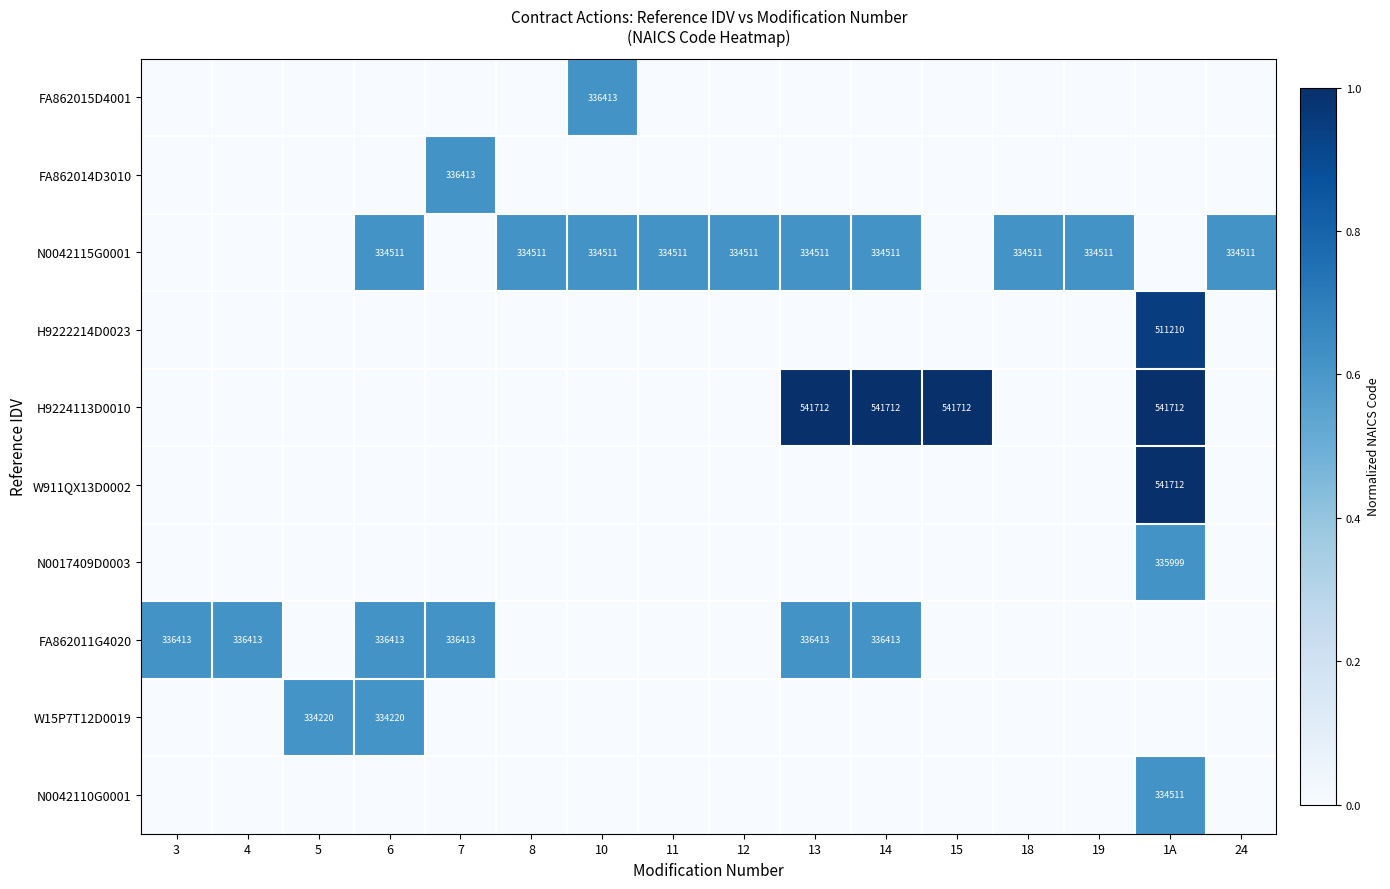

True or false: N0042115G0001 has a value of 70139 at 24.

False